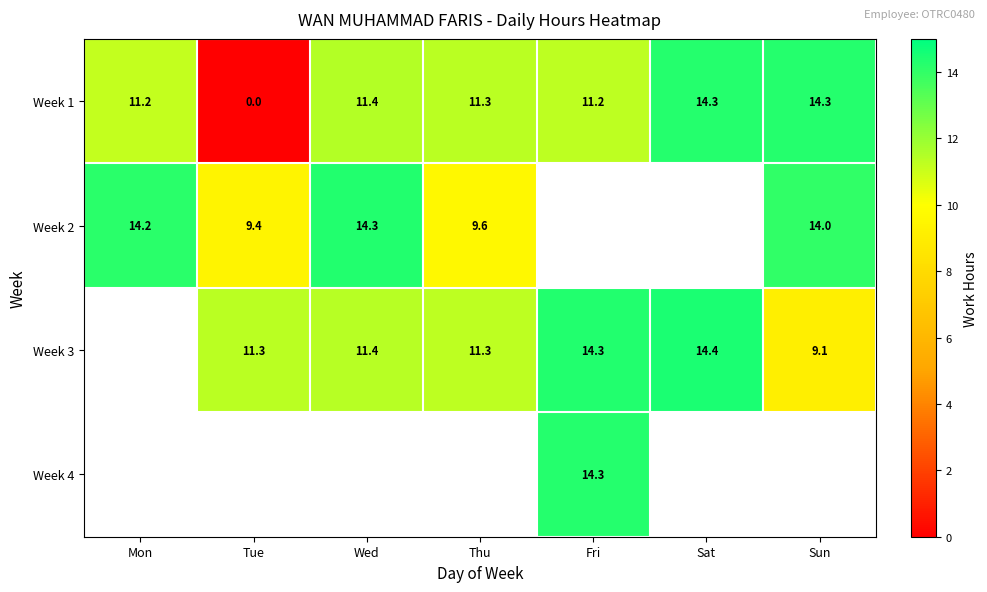

List the labels in order of Week 1 value, largest first.

Sat, Sun, Wed, Thu, Fri, Mon, Tue